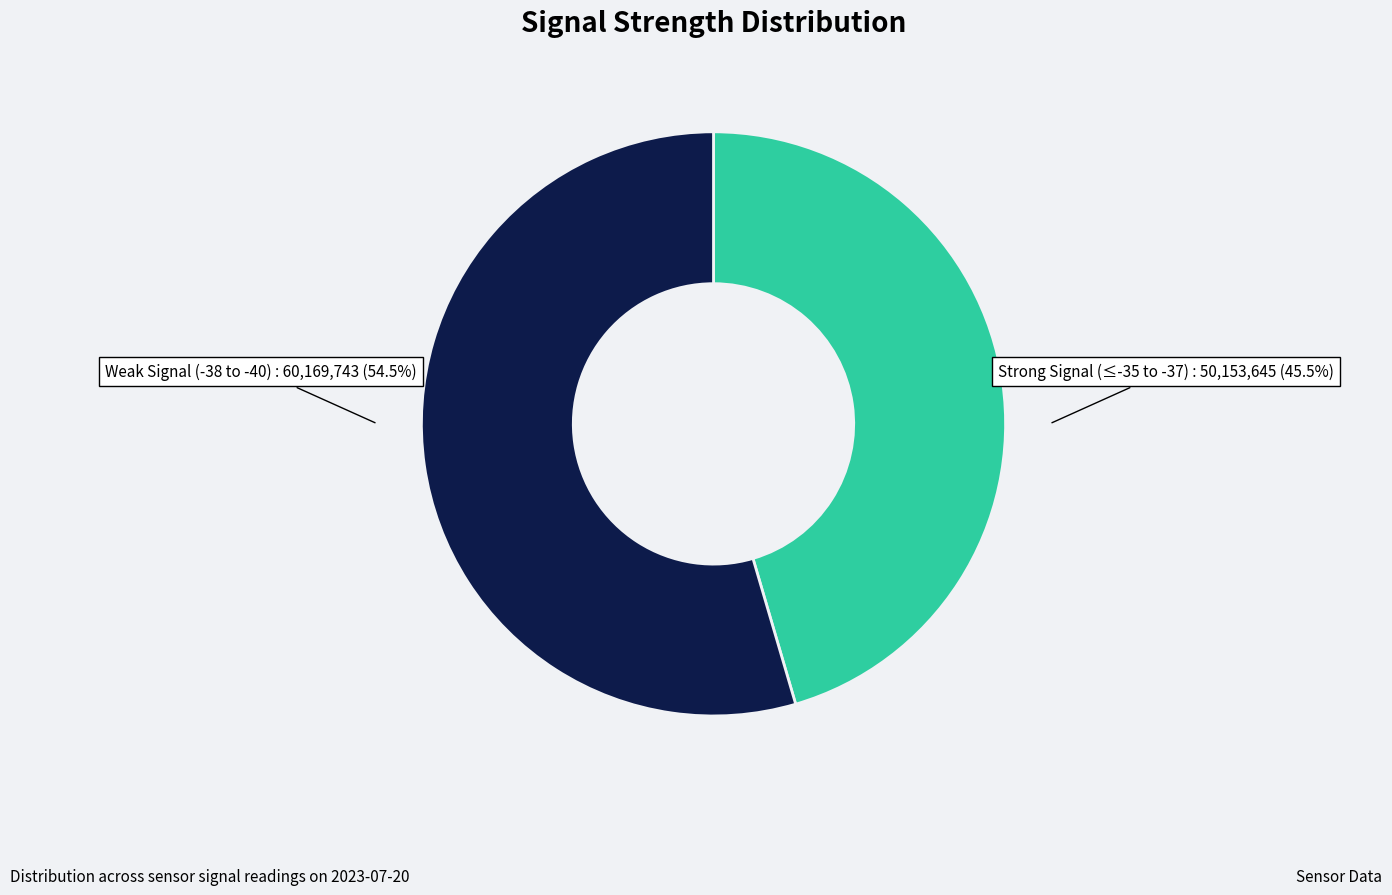

What is the ratio of the value at Weak Signal (-38 to -40) to the value at Strong Signal (≤-35 to -37)?

1.2